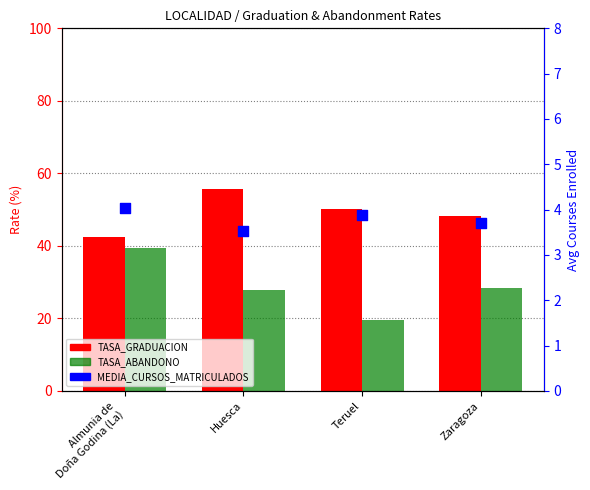

At how many categories does at least one series exceed 17?

4